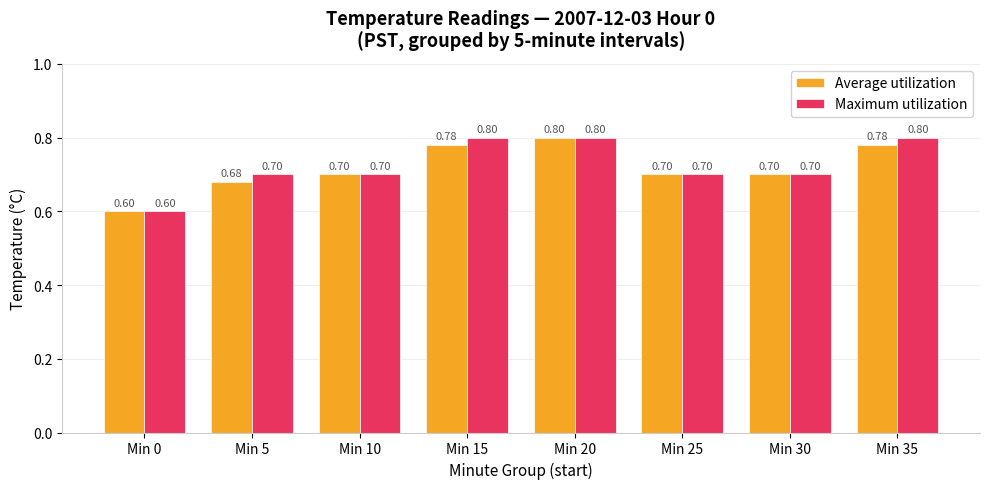

List the series in order of their overall mean, highest first.

Maximum utilization, Average utilization